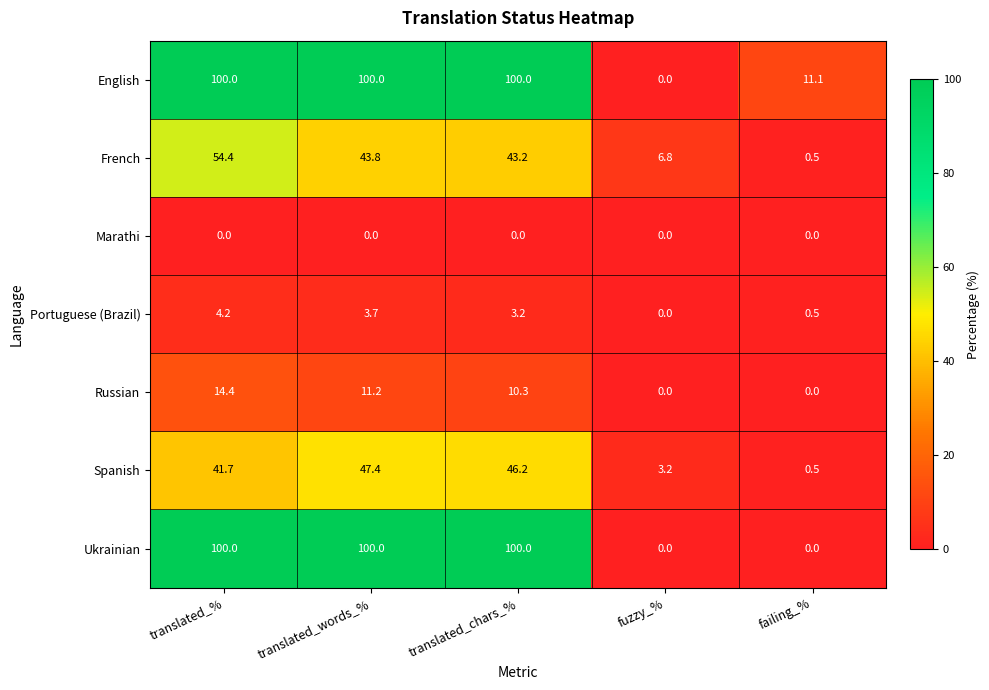

Is the value of French at translated_words_% greater than the value of Spanish at translated_%?

Yes